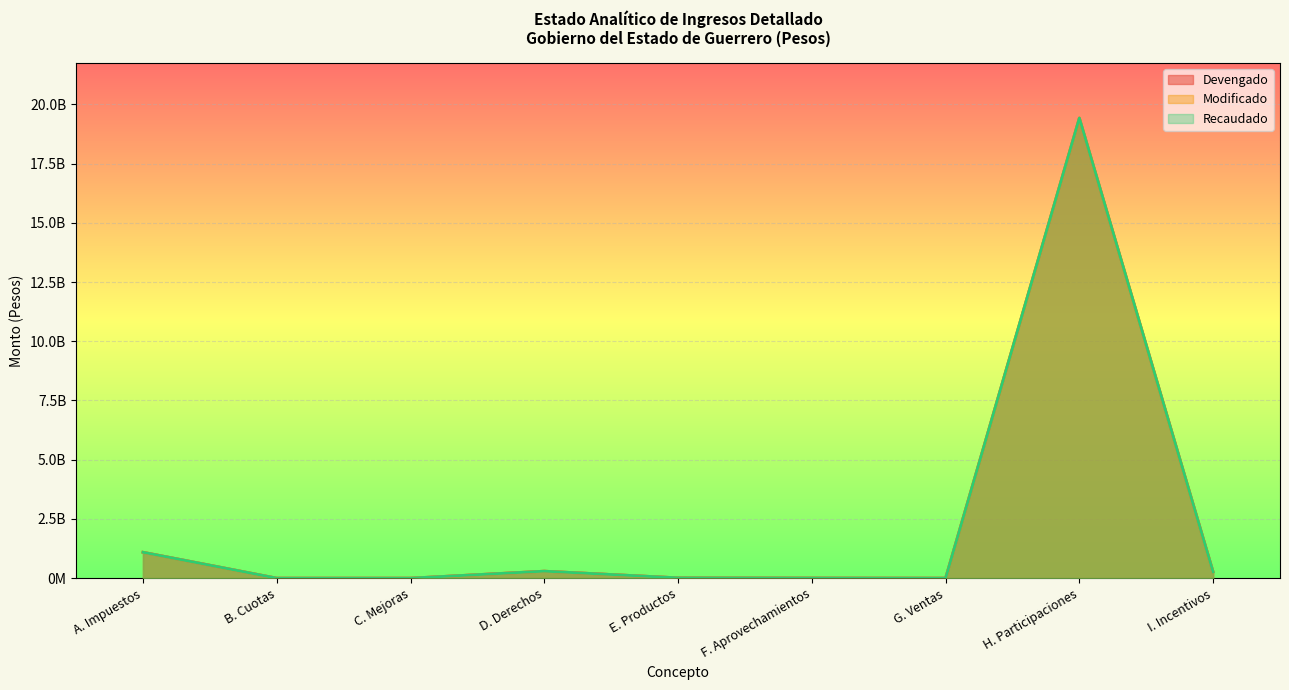

What position from the right is E. Productos?

5